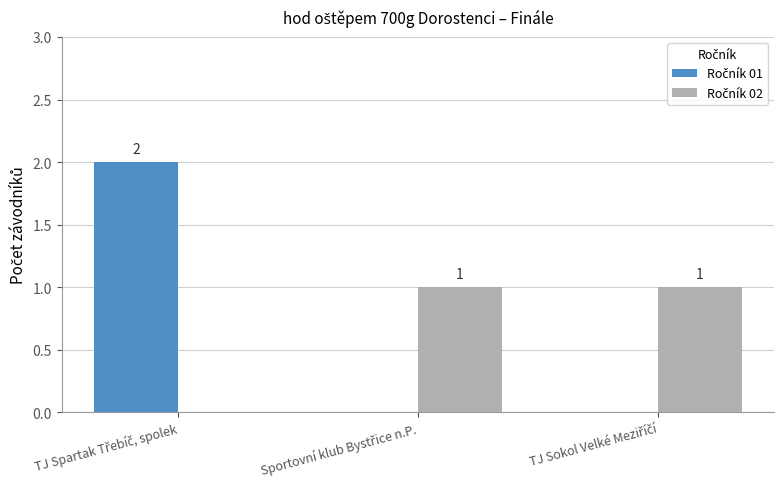

The Ročník 01 series shows -1 at Sportovní klub Bystřice n.P.. True or false?

False